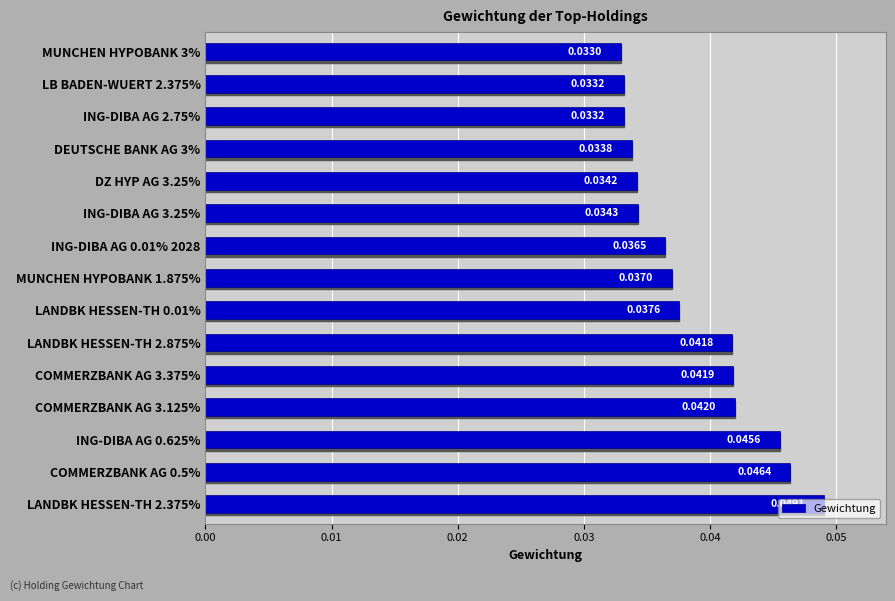

Between DZ HYP AG 3.25% and LB BADEN-WUERT 2.375%, which is larger?

DZ HYP AG 3.25%